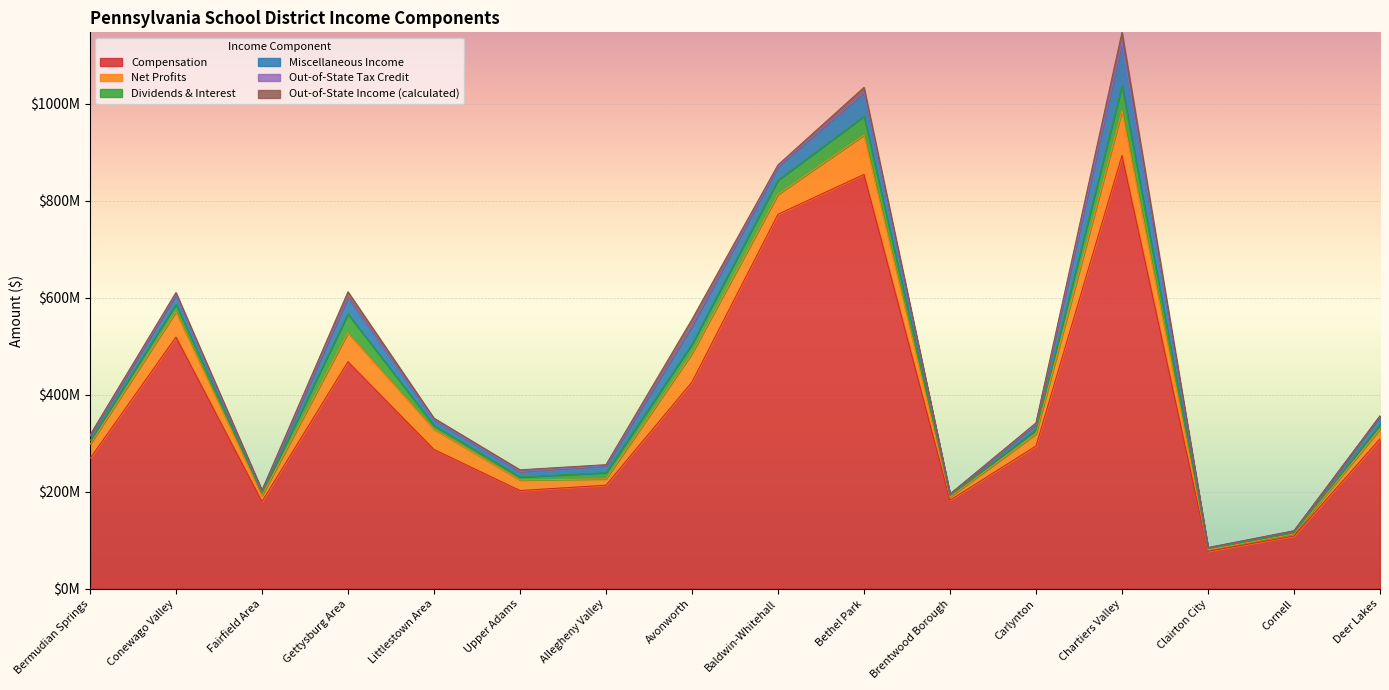

Rank the categories by Net Profits value from lowest to highest.

Clairton City, Cornell, Brentwood Borough, Fairfield Area, Allegheny Valley, Deer Lakes, Upper Adams, Carlynton, Bermudian Springs, Baldwin-Whitehall, Littlestown Area, Conewago Valley, Avonworth, Gettysburg Area, Bethel Park, Chartiers Valley